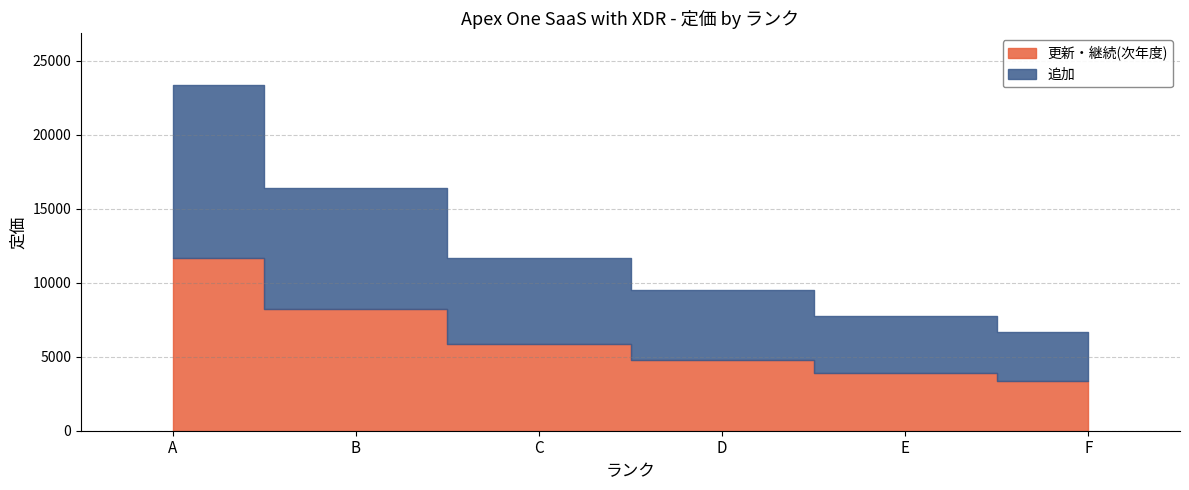

At which category is the sum across all series the highest?

A